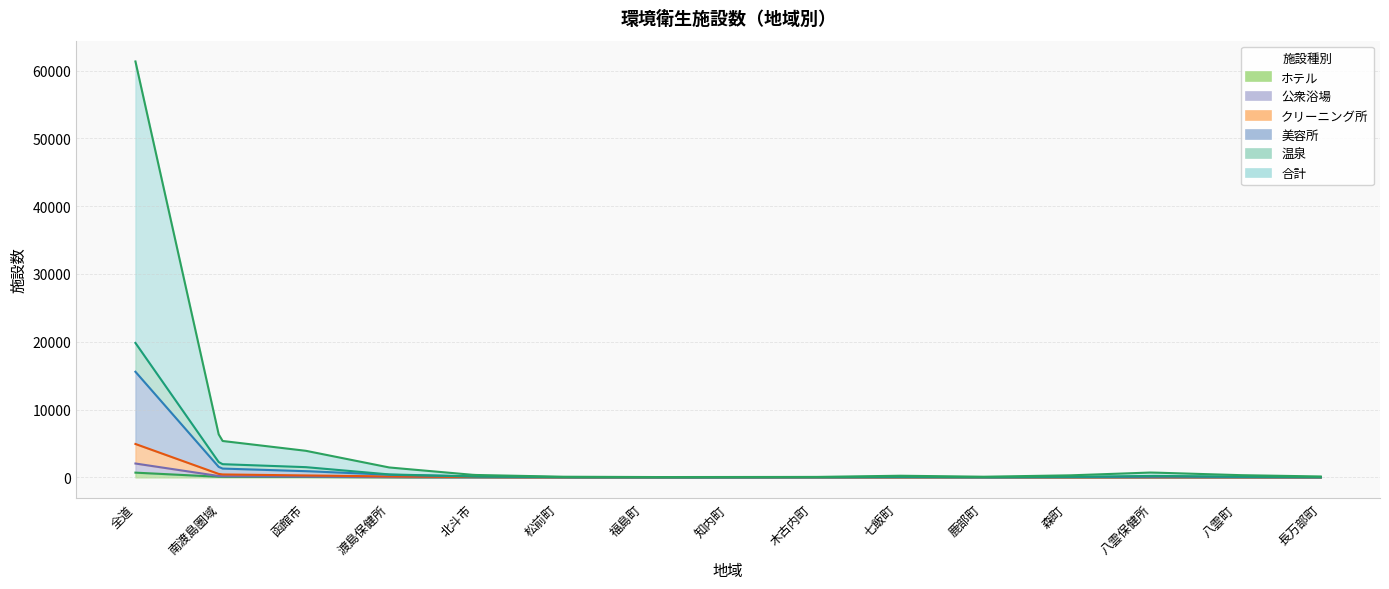

What position from the right is 八雲町?

2